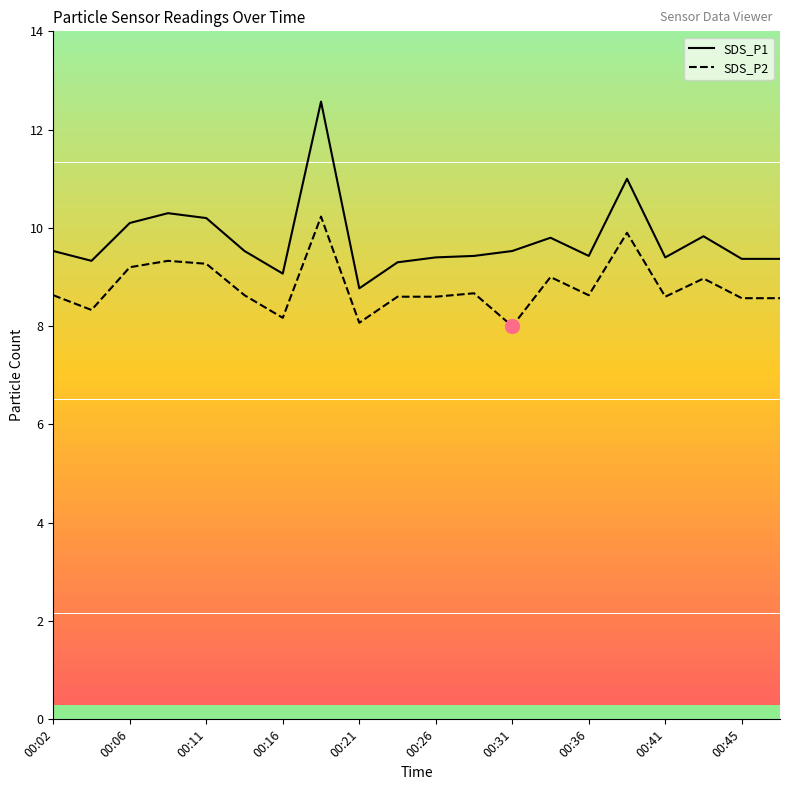

Which series contains the lowest Y value?

SDS_P2